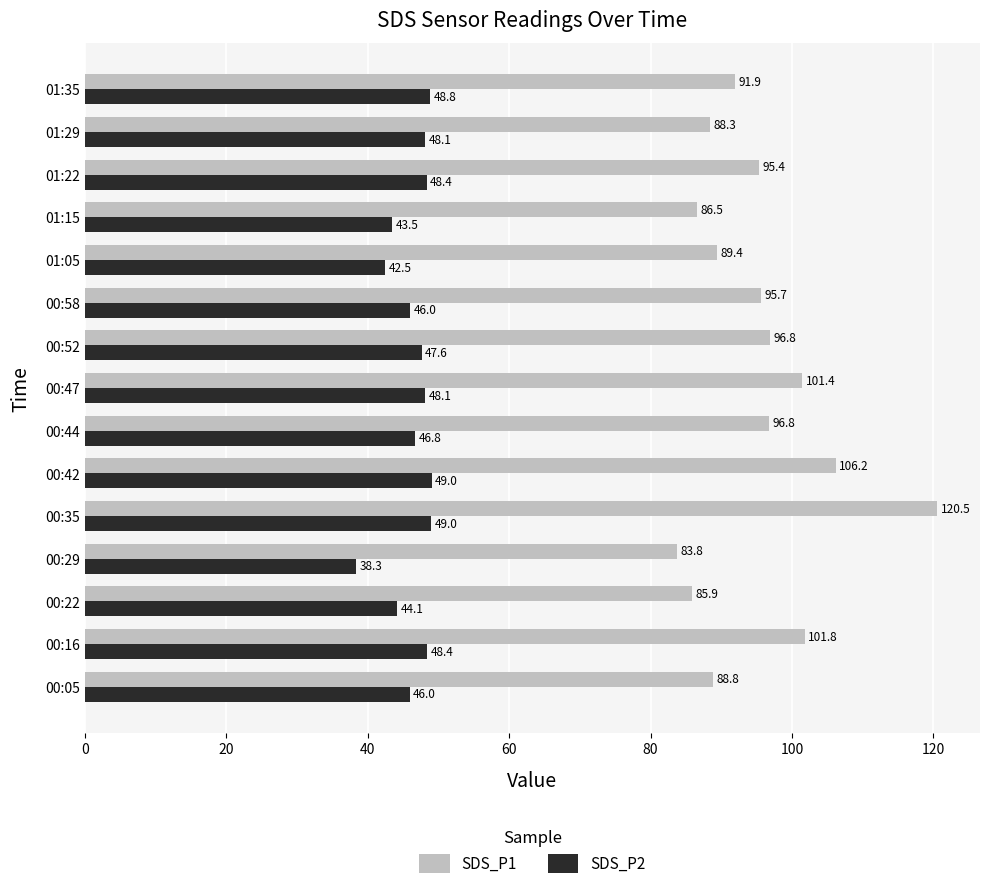

Which series has the widest spread of values?

SDS_P1